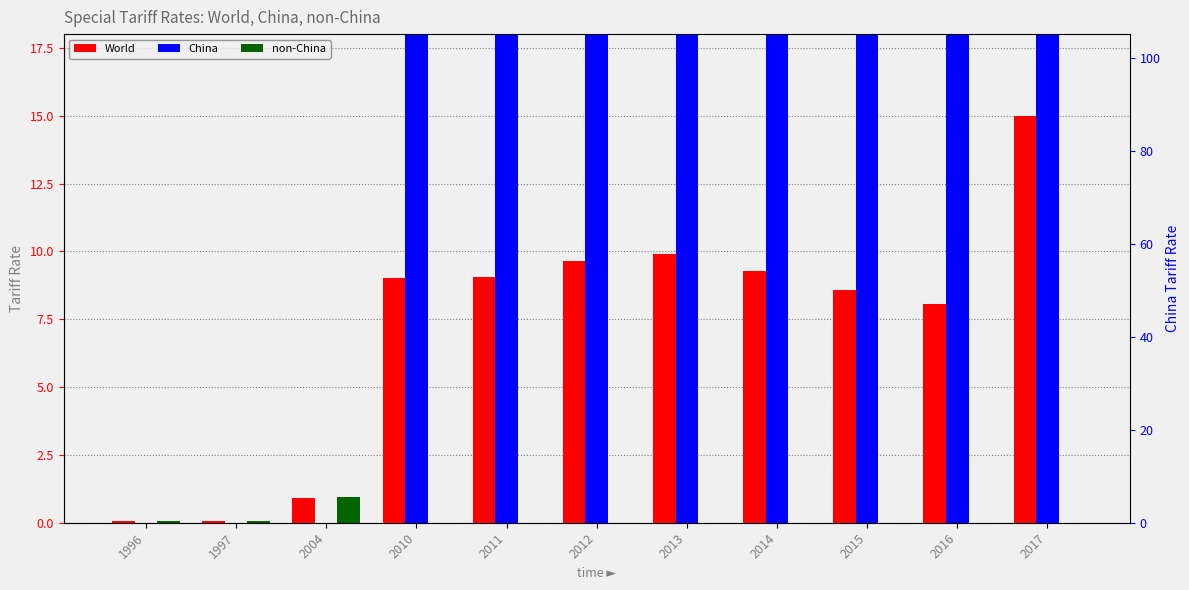

The value of non-China at 1996 is 0.1. True or false?

True